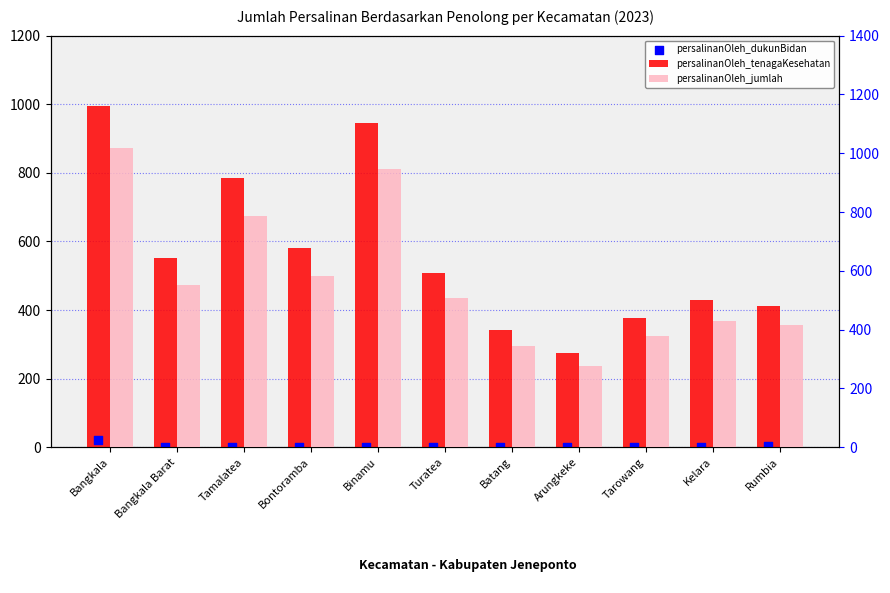

At which category is the sum across all series the highest?

Bangkala